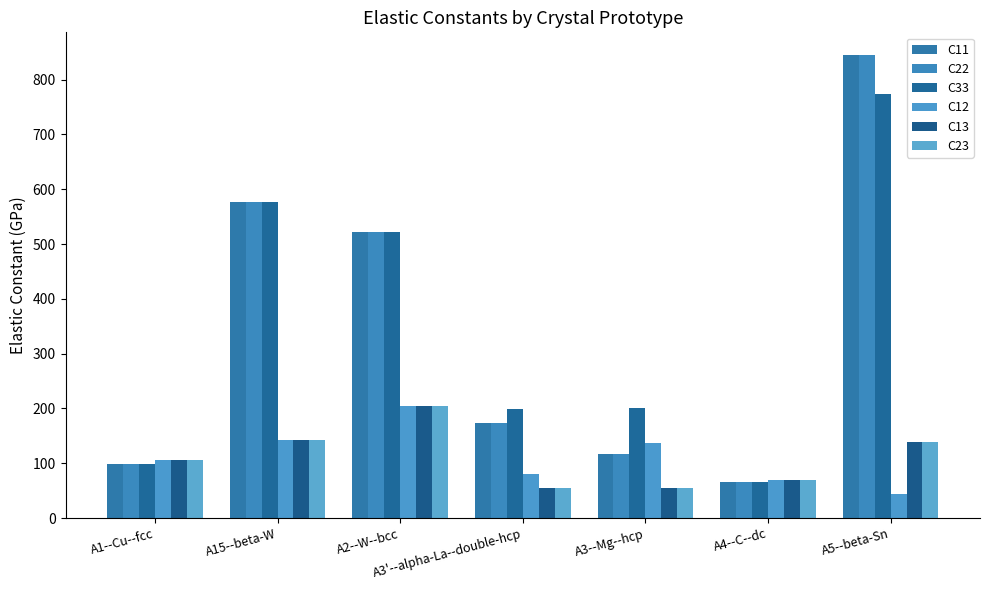

What is the sum of the C33 values at A1--Cu--fcc and A5--beta-Sn?

873.0